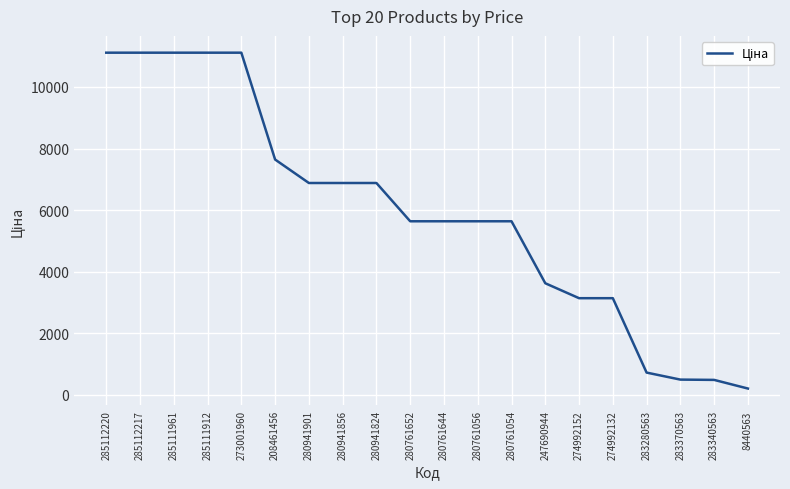

What is the greatest value displayed?

11113.6